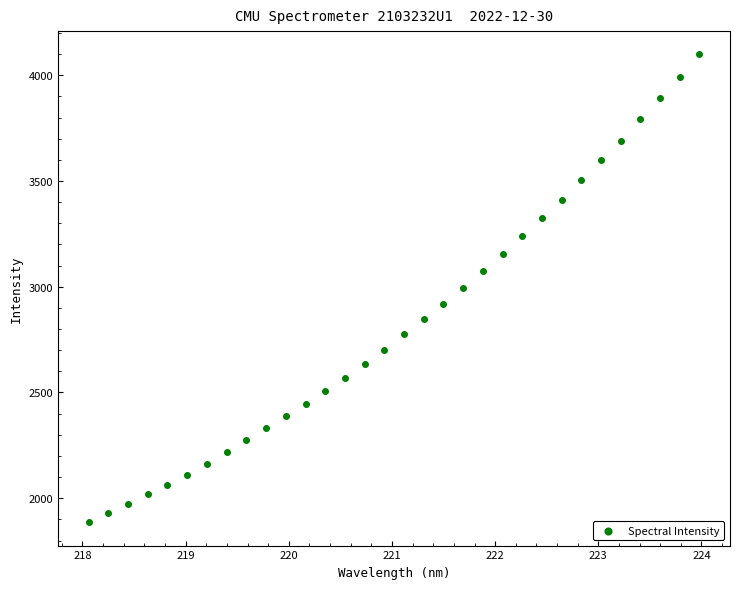

What is the range of Y values (max minus min)?

2211.0